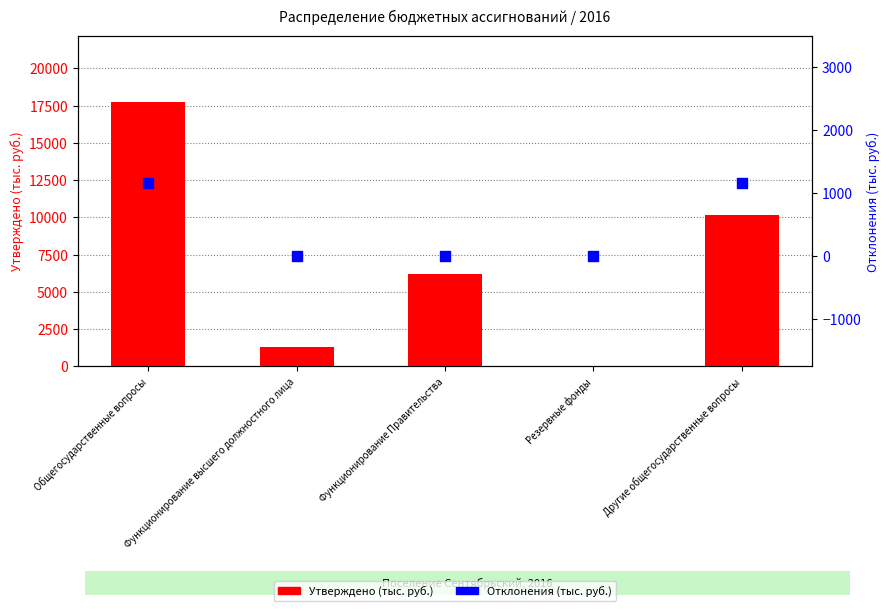

At which category is the sum across all series the highest?

Общегосударственные вопросы